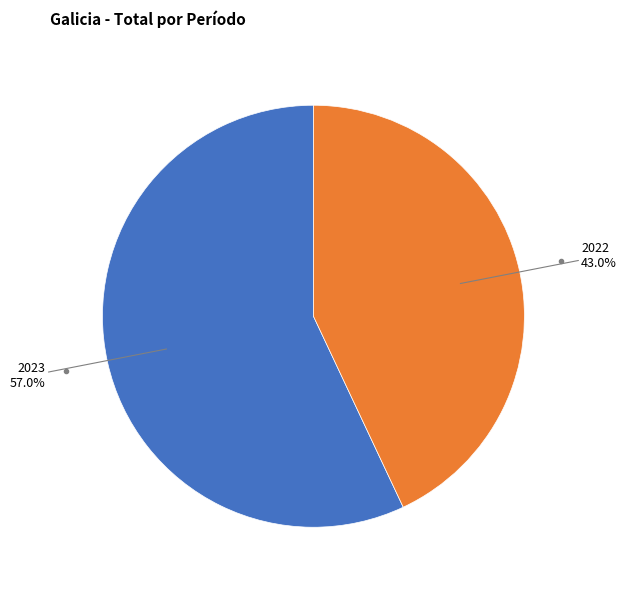

What percentage is NOT represented by 2023?

43.0%